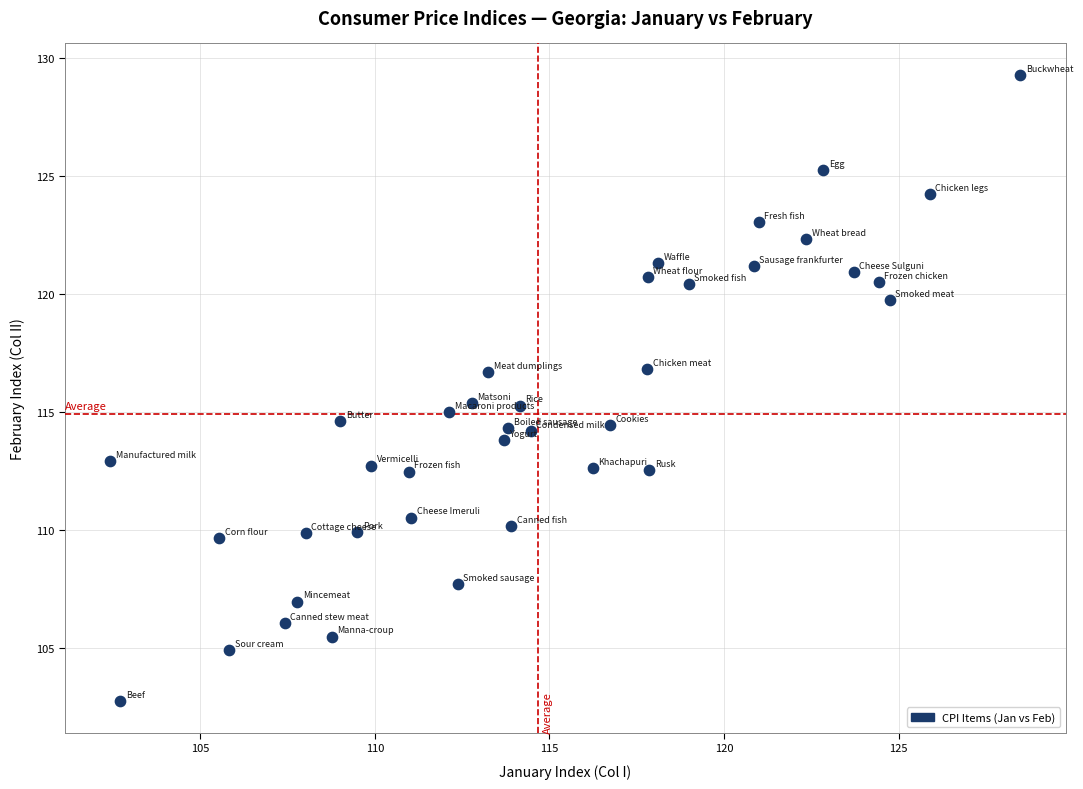

What is the range of Y values (max minus min)?

26.6